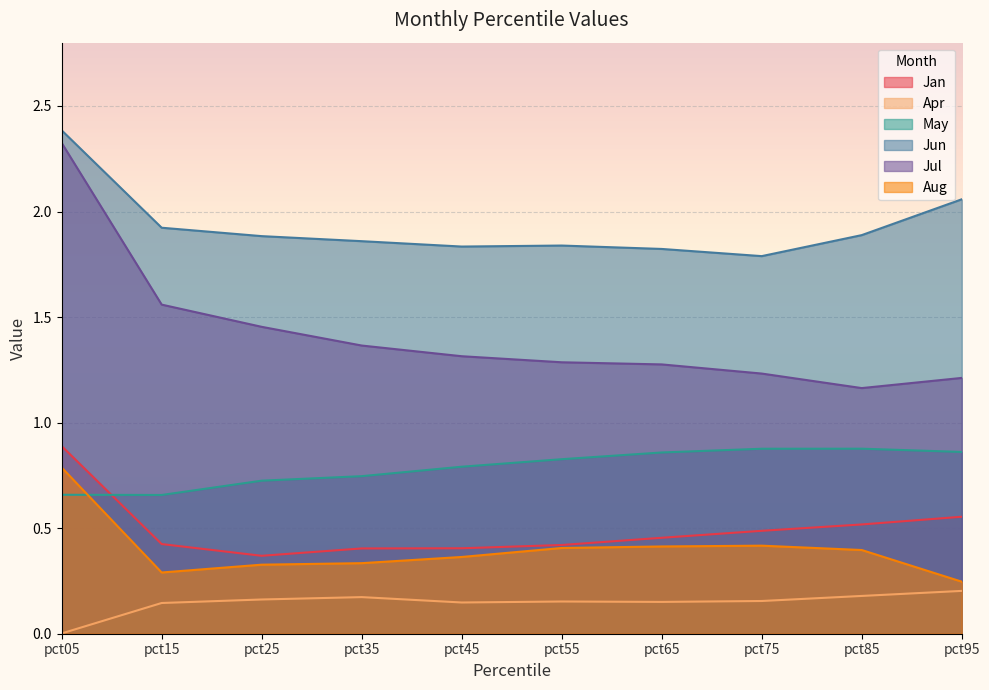

What is the value of the May point at the 1st from the left?

0.7